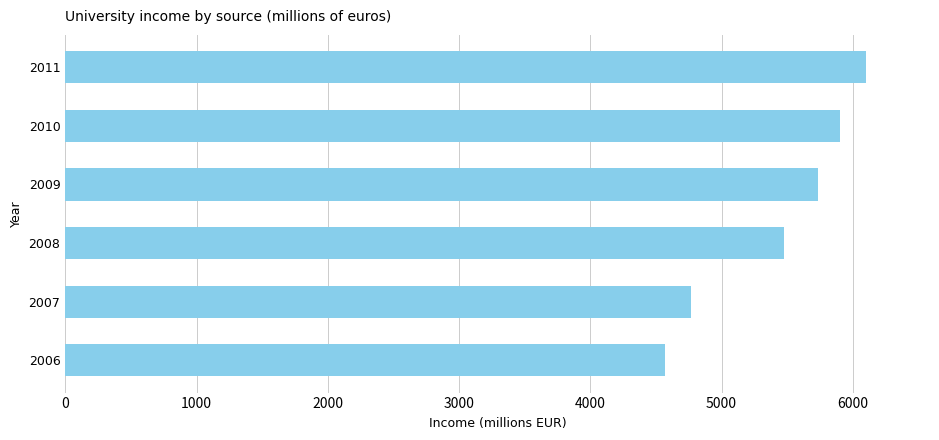

What is the minimum value shown in the chart?

4565.2